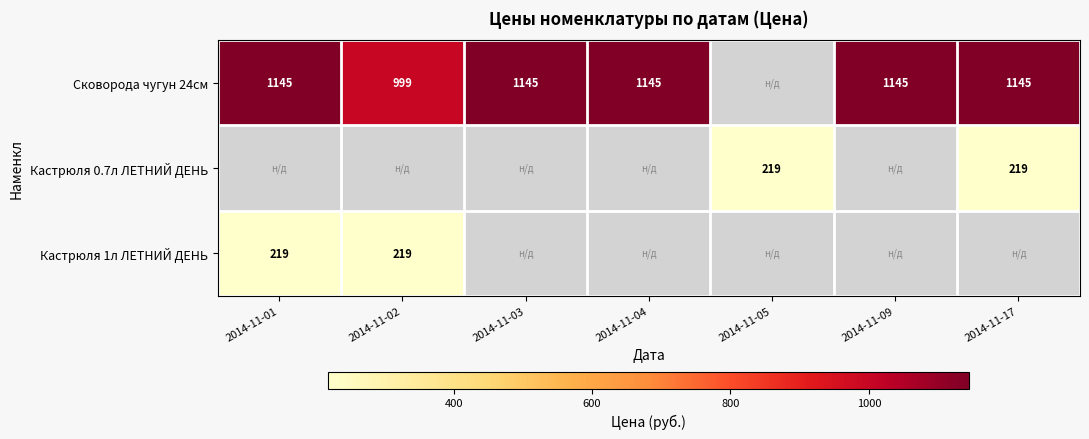

Is it true that Кастрюля 0.7л ЛЕТНИЙ ДЕНЬ equals 219 at 2014-11-17?

True